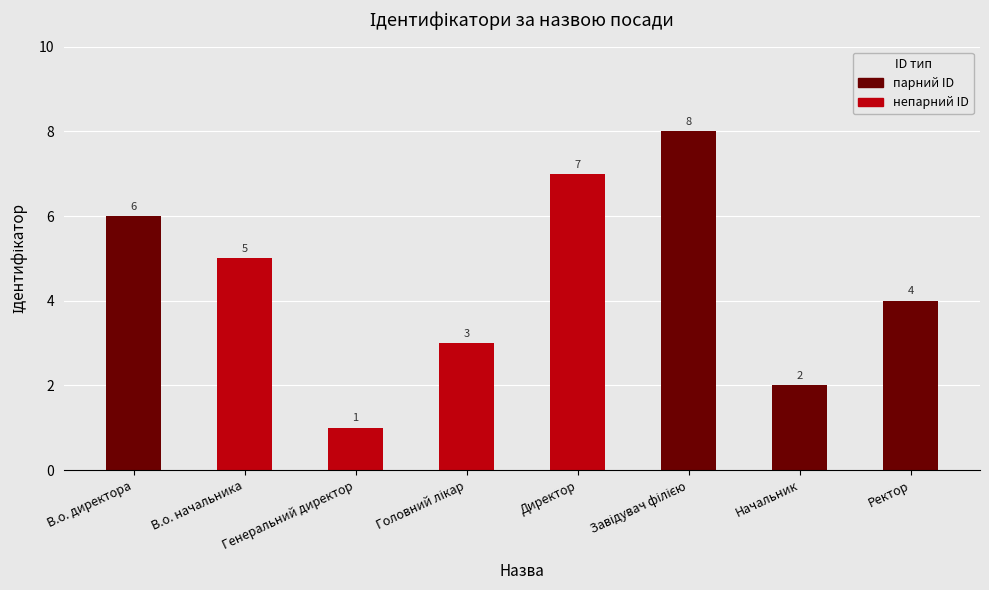

What is the minimum value shown in the chart?

1